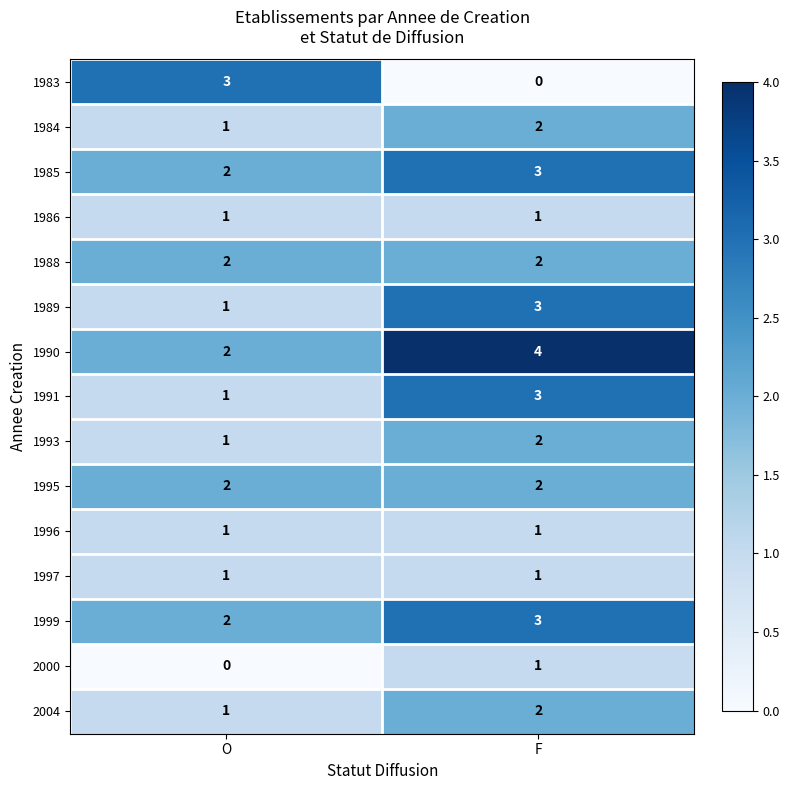

What is the sum of all 1983 values?

3